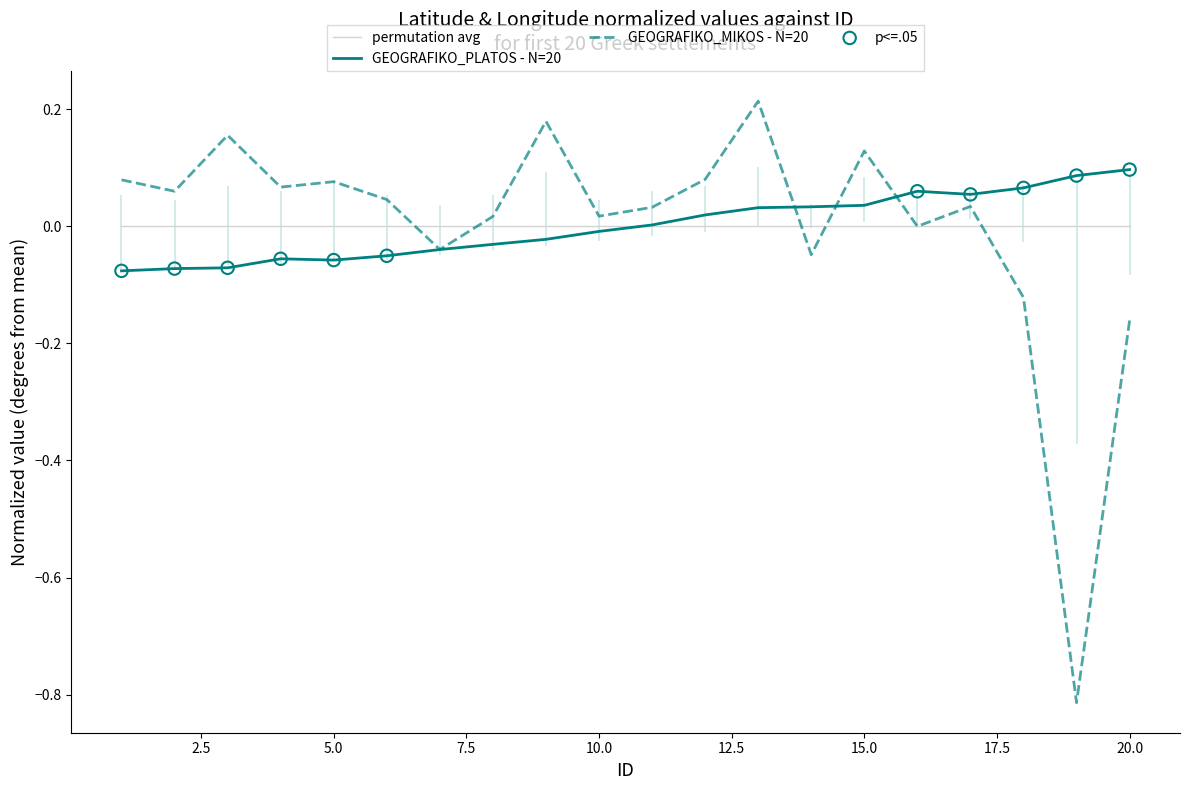

Which series contains the lowest Y value?

GEOGRAFIKO_MIKOS